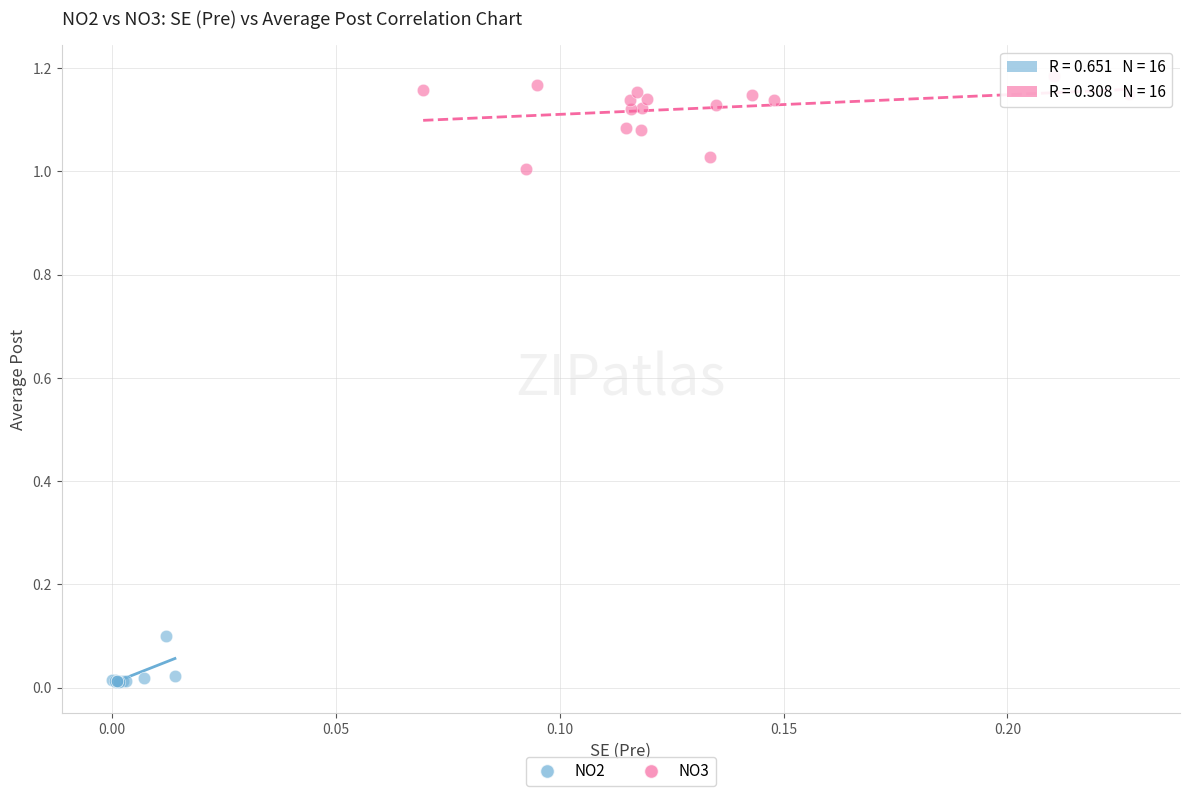

Which series contains the highest Y value?

NO3